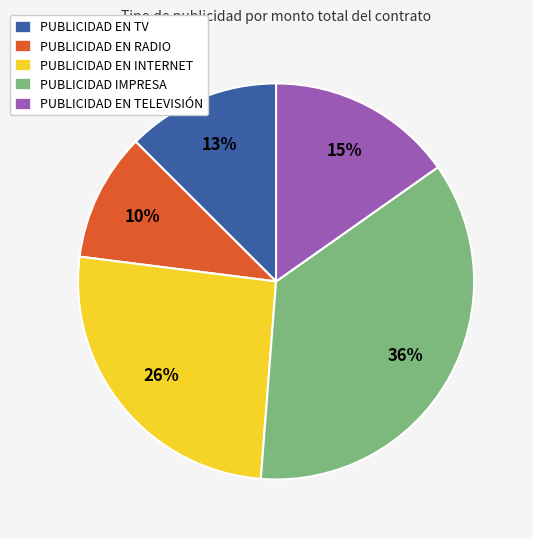

The PUBLICIDAD EN RADIO slice represents 10% of the pie. True or false?

True